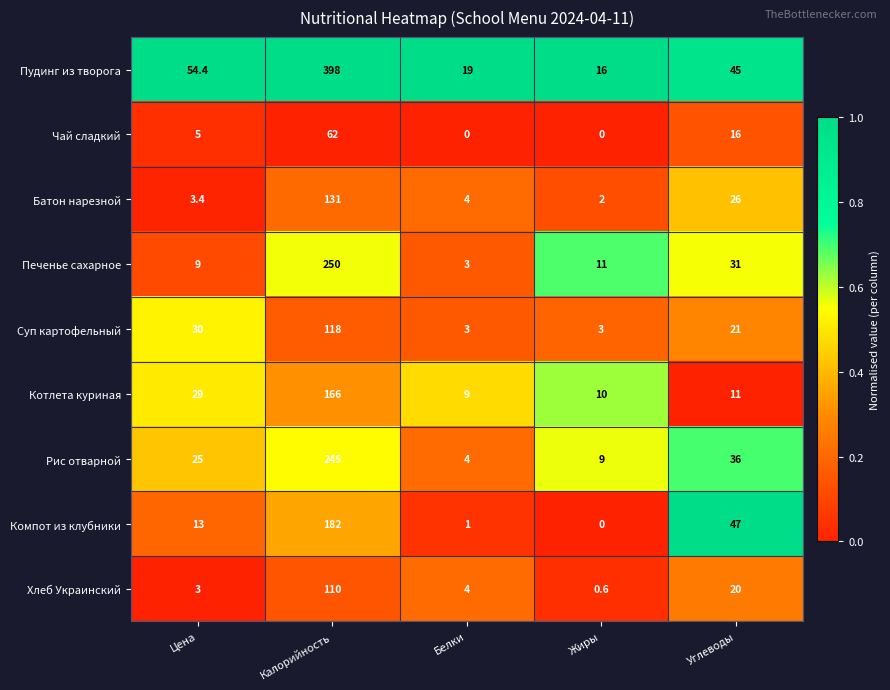

What is the highest value of the Чай сладкий series?

62.0